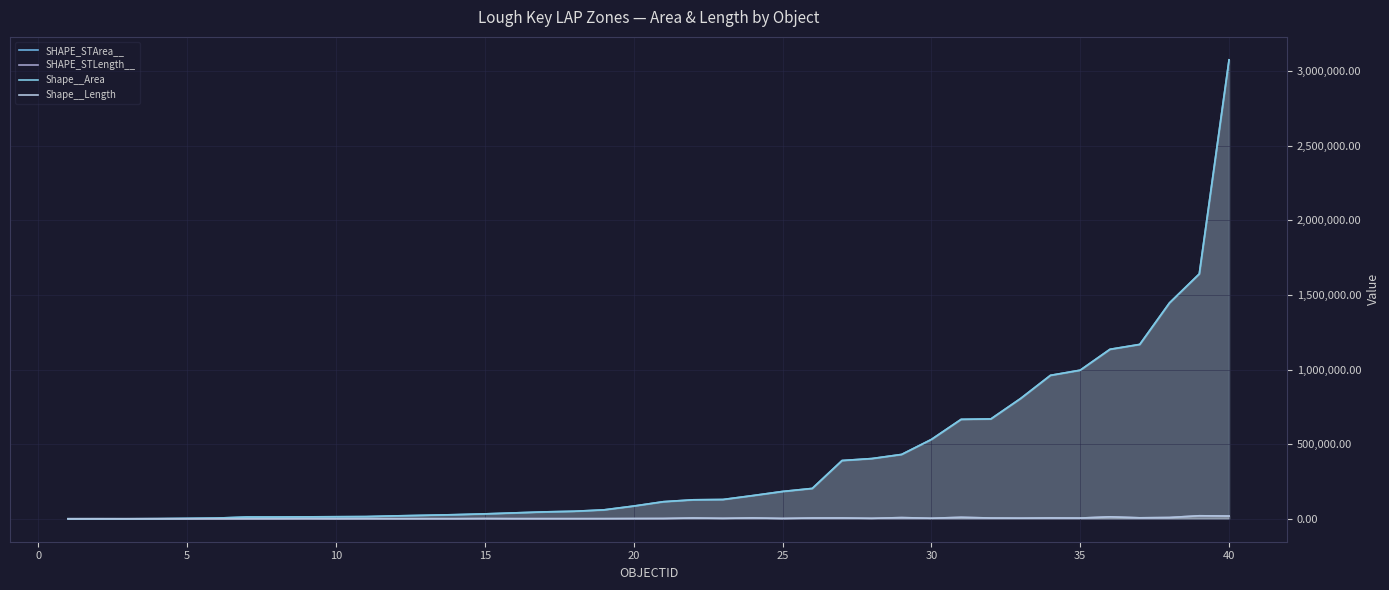

True or false: Shape__Area has more than 2 points higher than both neighbors.

False